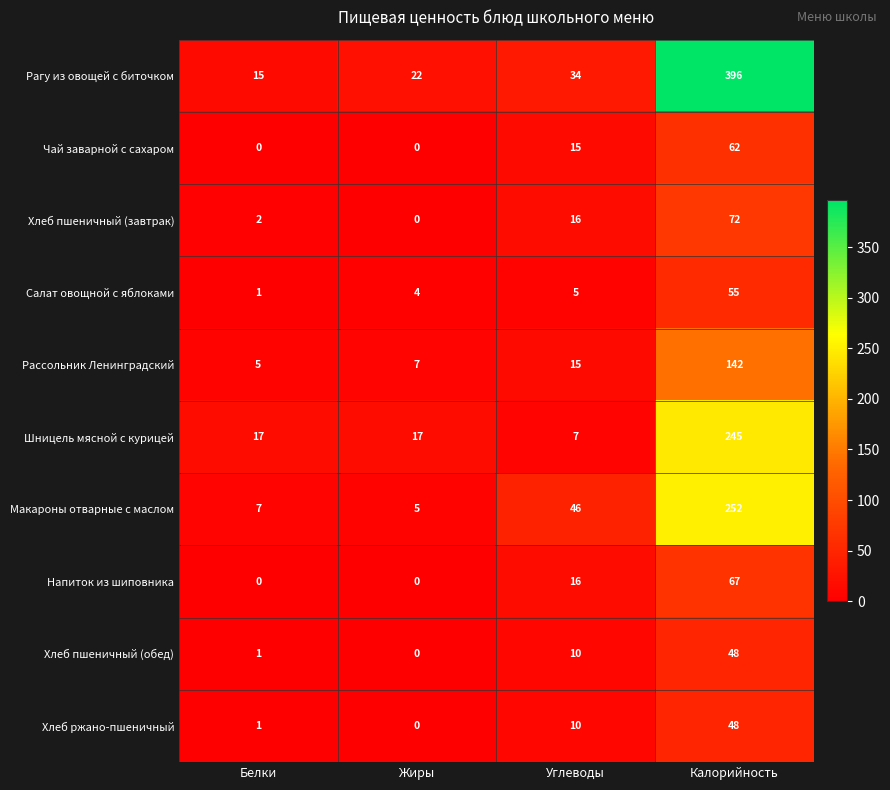

What is the difference between the highest and lowest values at Углеводы?

41